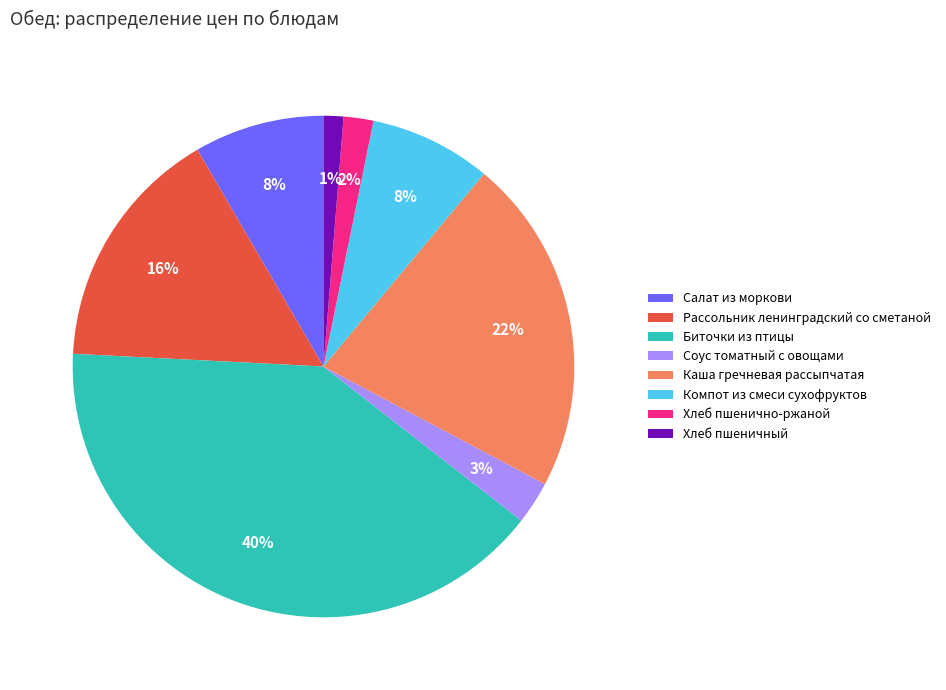

Do Соус томатный с овощами and Биточки из птицы together represent more than half of the pie?

No